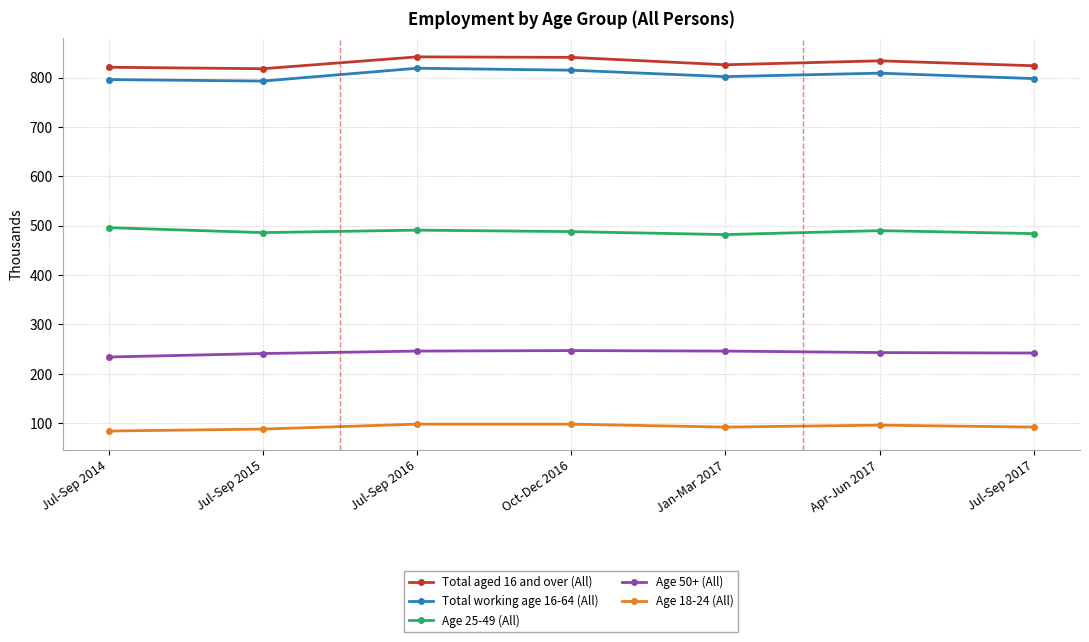

What is the value of the Total working age 16-64 (All) point at the 3rd from the left?

819